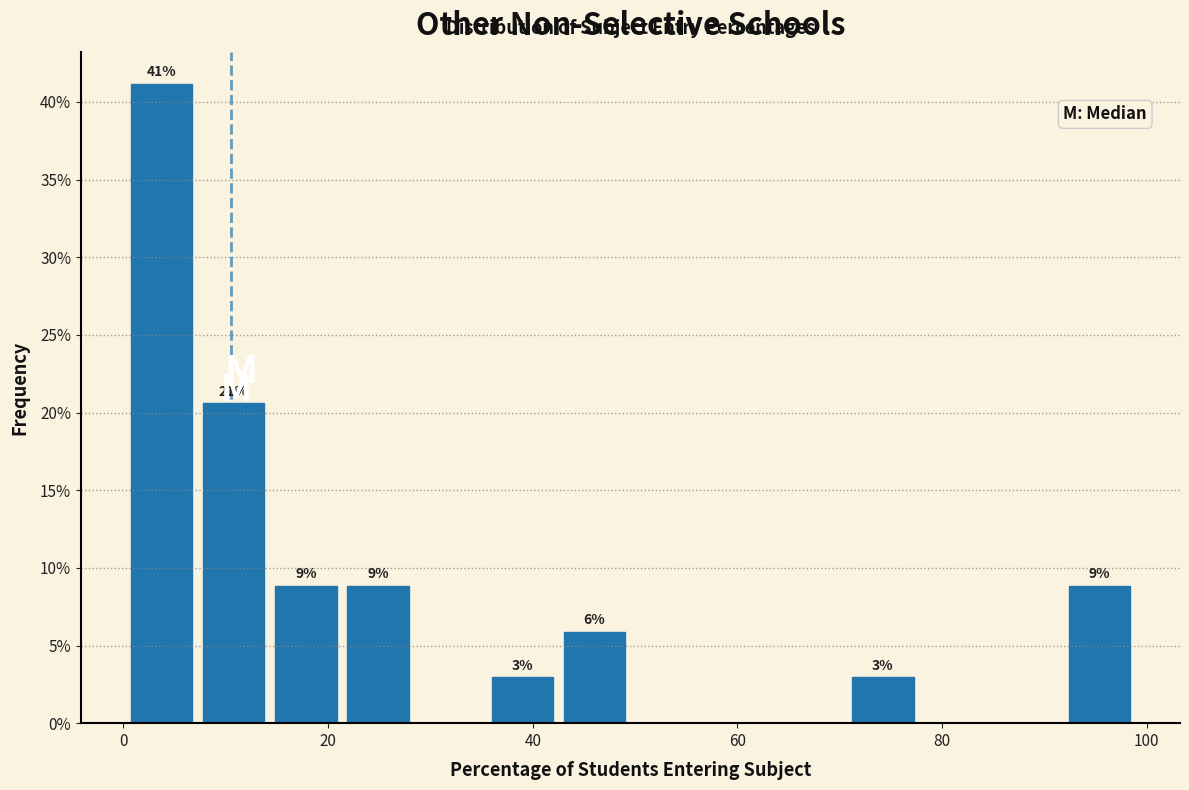

Around what value on the x-axis is the tallest bar? Give the approximate position of its centre, as read against the axis.

4